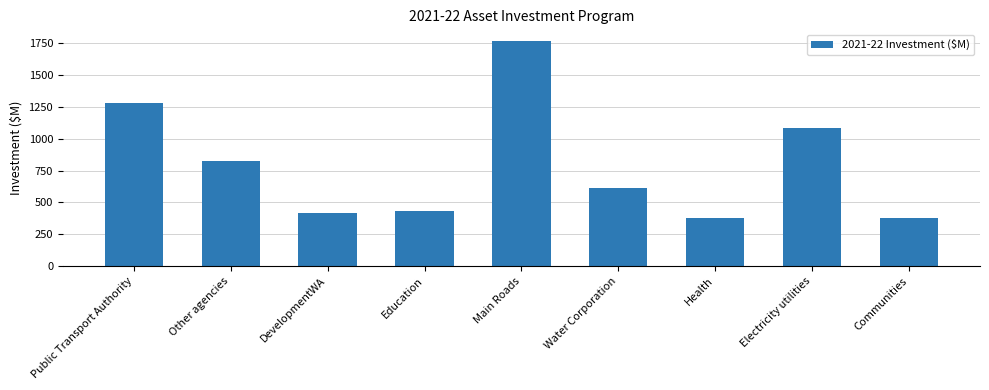

What is the minimum value shown in the chart?

374.9